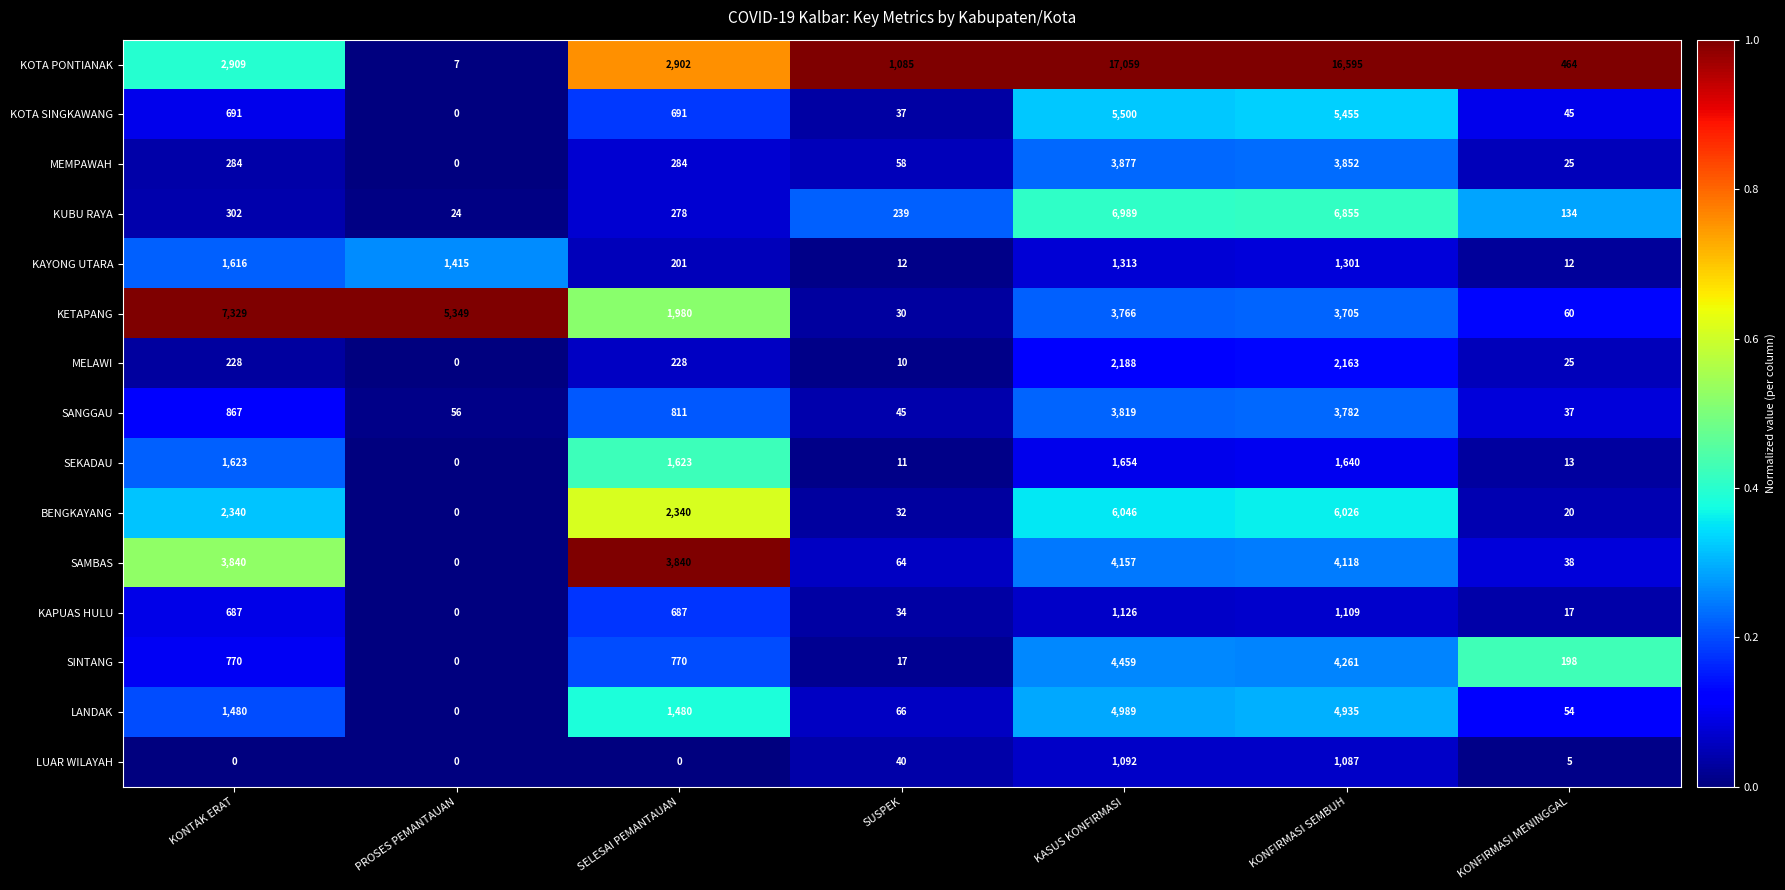

Count the number of categories in the chart.

7